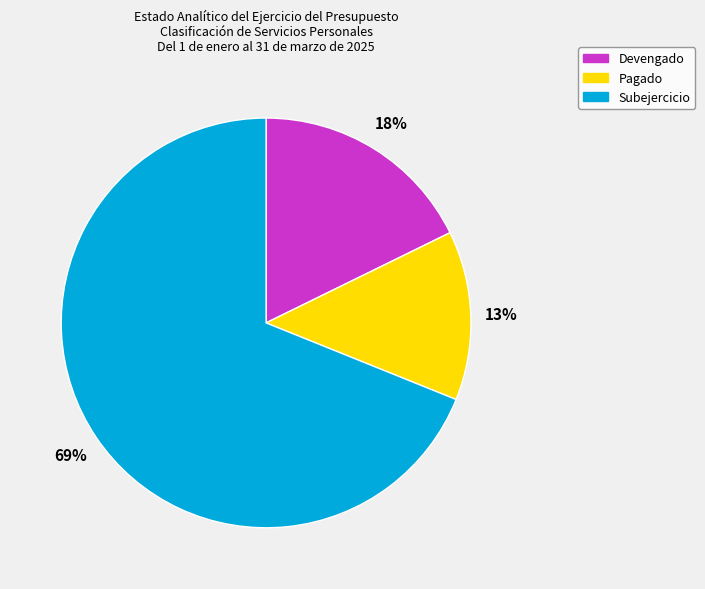

Which category accounts for the majority?

Subejercicio